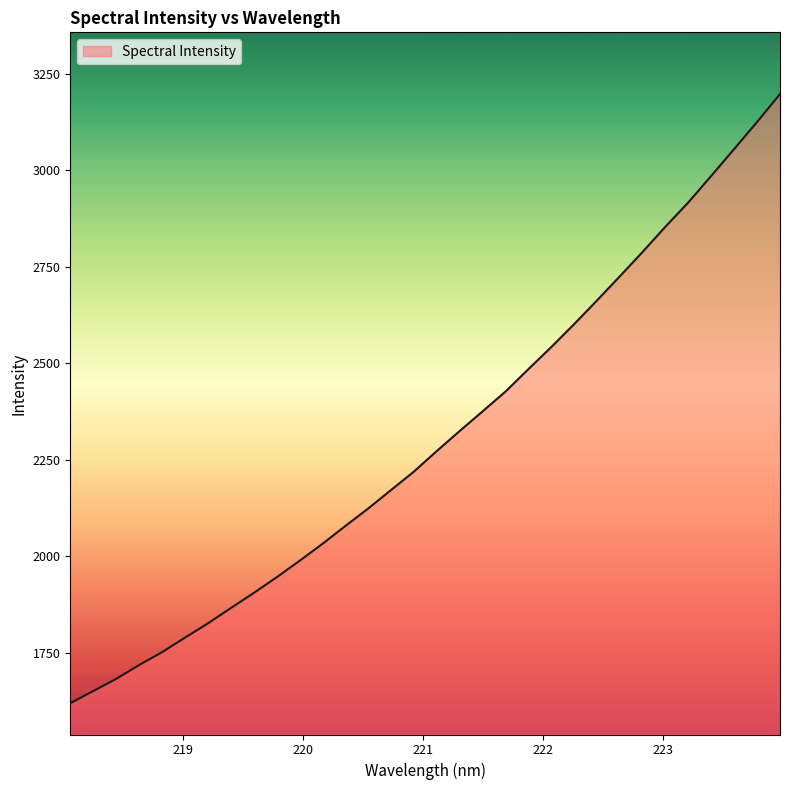

What is the difference between the maximum and minimum values?

1577.4